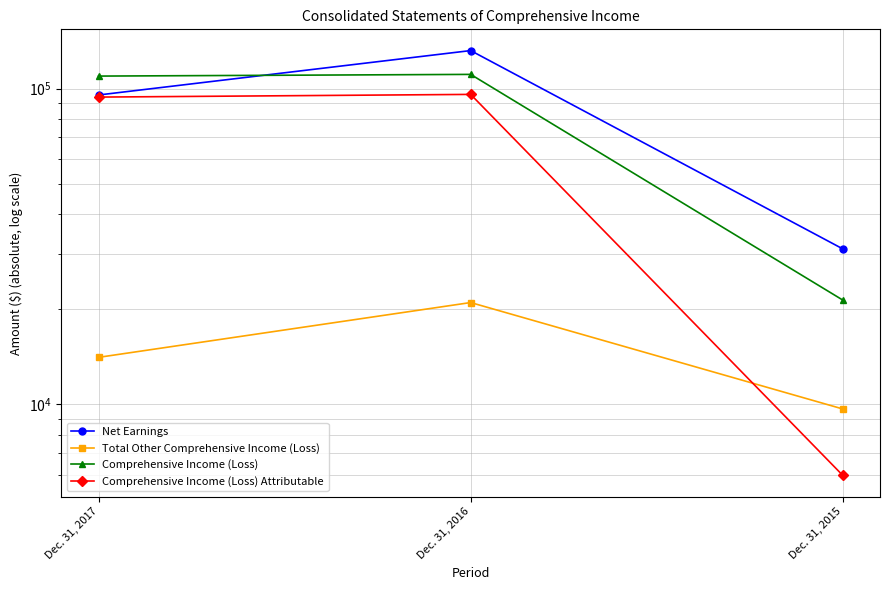

Between Dec. 31, 2017 and Dec. 31, 2015, which series saw the biggest shift?

Comprehensive Income (Loss)